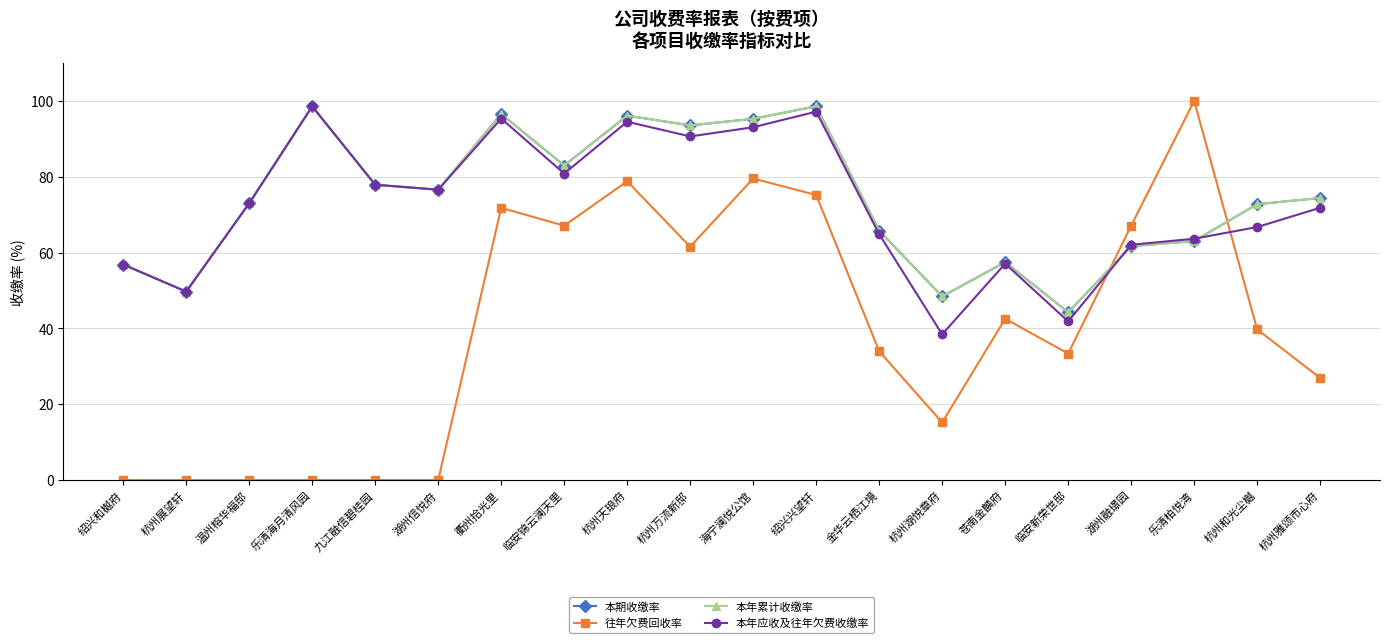

Between 乐清柏悦湾 and 湖州融璟园, which is larger?

乐清柏悦湾